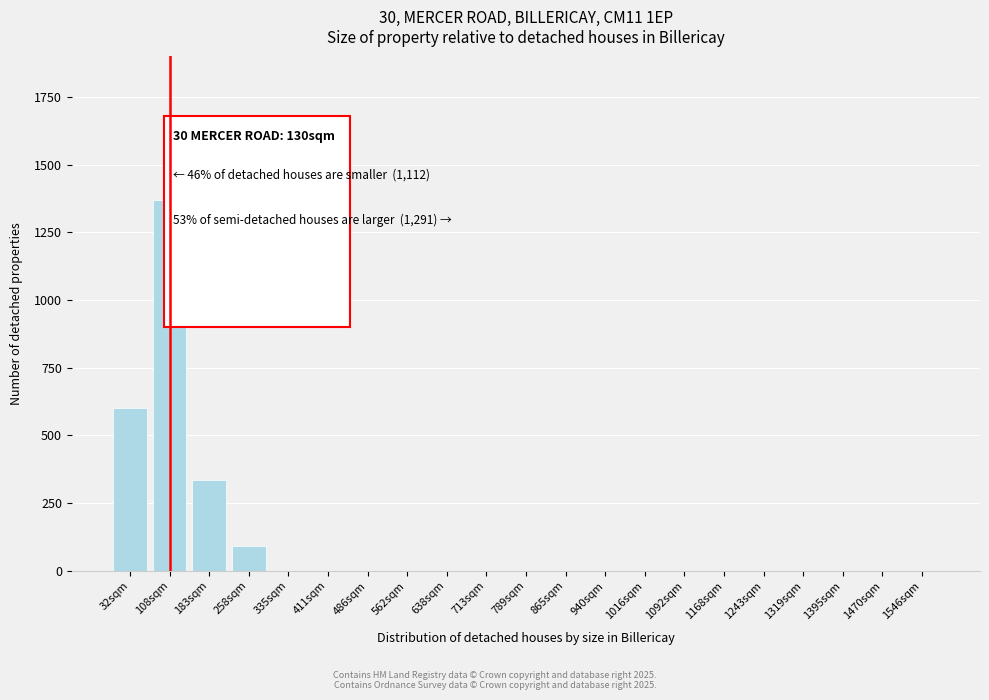

Reading left to right, extract all data points from this chart.

32sqm=601	108sqm=1368	183sqm=336	258sqm=90	335sqm=0	411sqm=0	486sqm=0	562sqm=0	638sqm=0	713sqm=0	789sqm=0	865sqm=0	940sqm=0	1016sqm=0	1092sqm=0	1168sqm=0	1243sqm=0	1319sqm=0	1395sqm=0	1470sqm=0	1546sqm=0